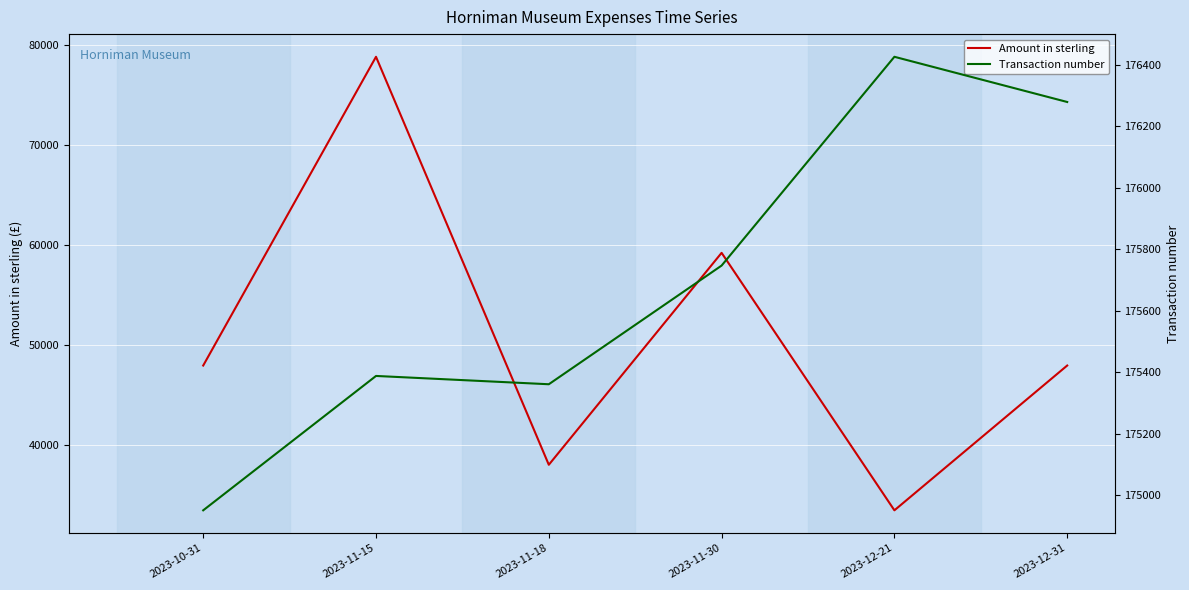

Rank the series by their maximum value, from lowest to highest.

Amount in sterling, Transaction number